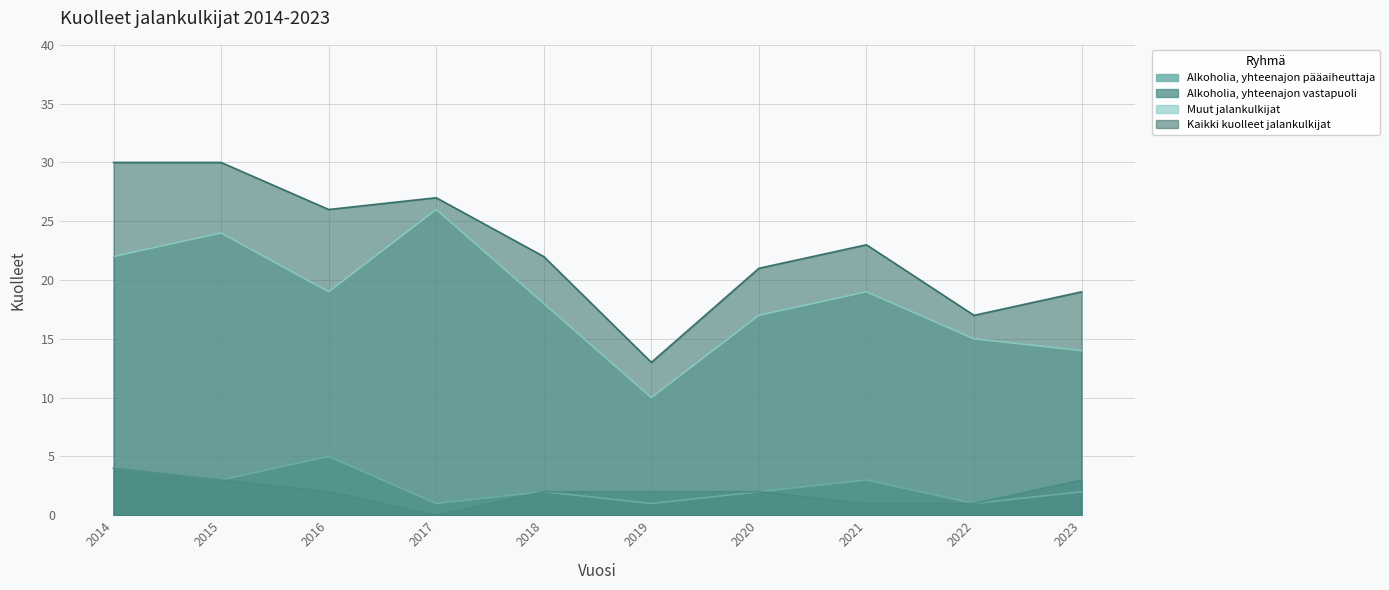

List the labels in order of Alkoholia, yhteenajon vastapuoli value, smallest first.

2017, 2021, 2022, 2016, 2018, 2019, 2020, 2015, 2023, 2014